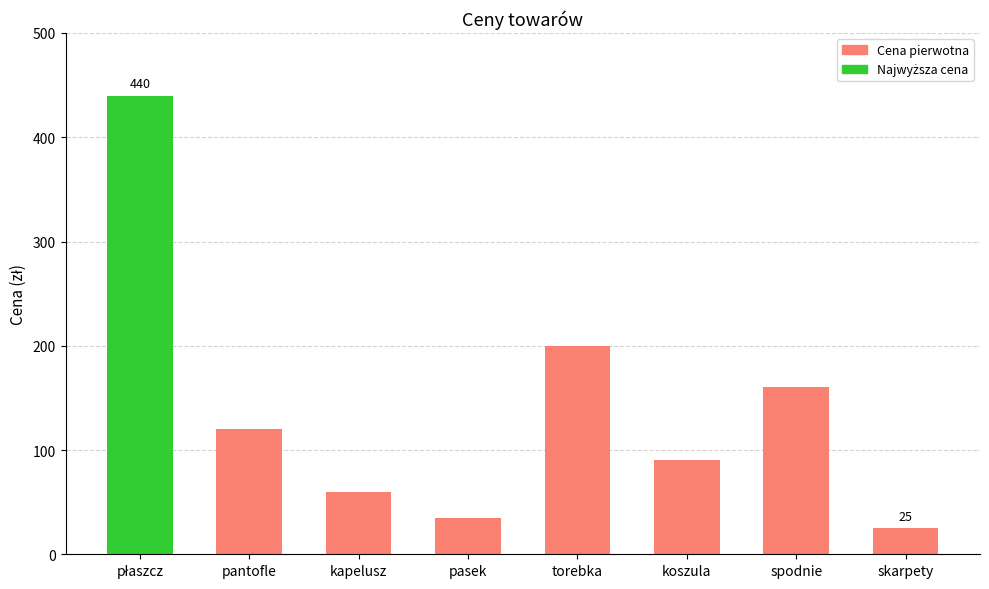

Count the number of data series in this chart.

1